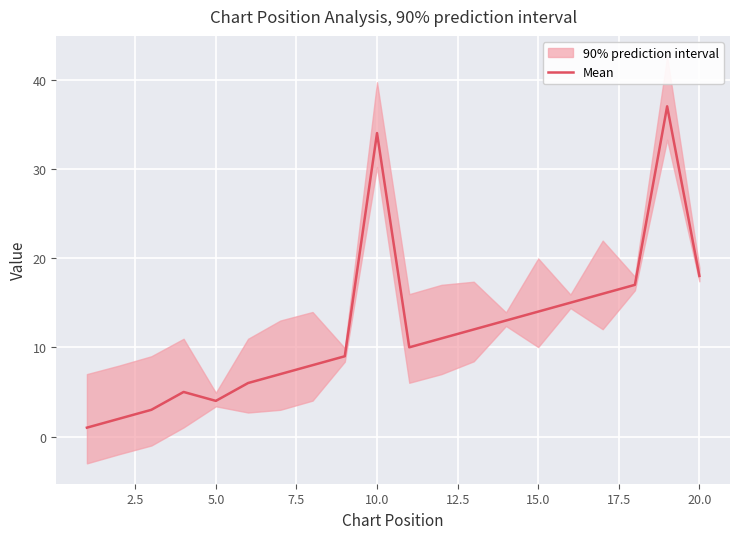

Is it true that Mean equals 56 at 10.0?

False